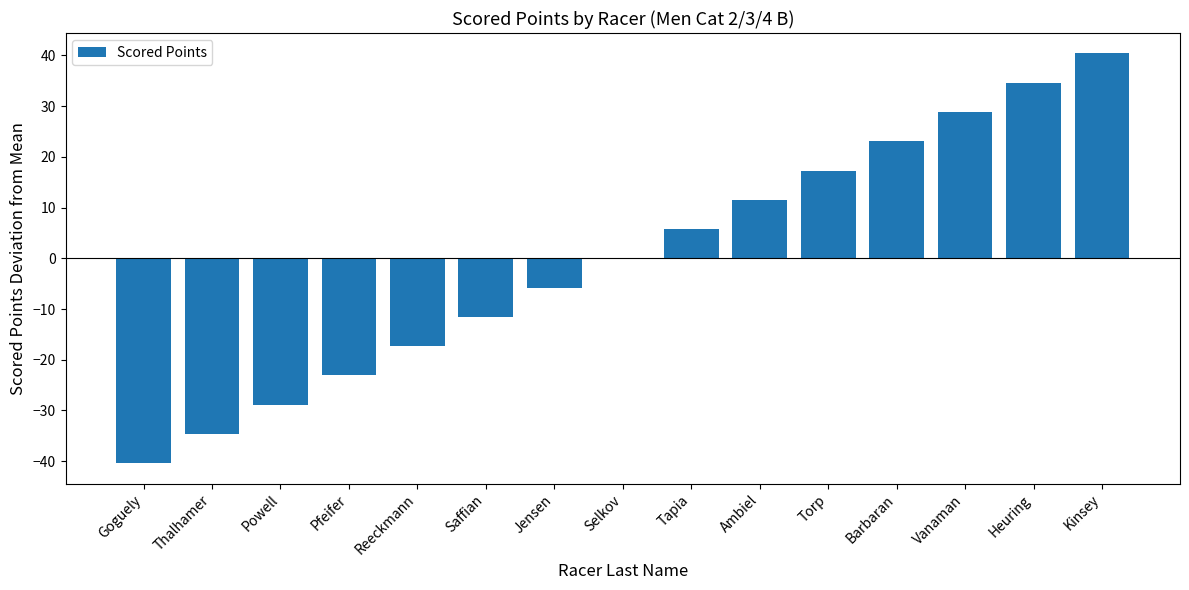

What is the change in value from Goguely to Kinsey?

+80.8